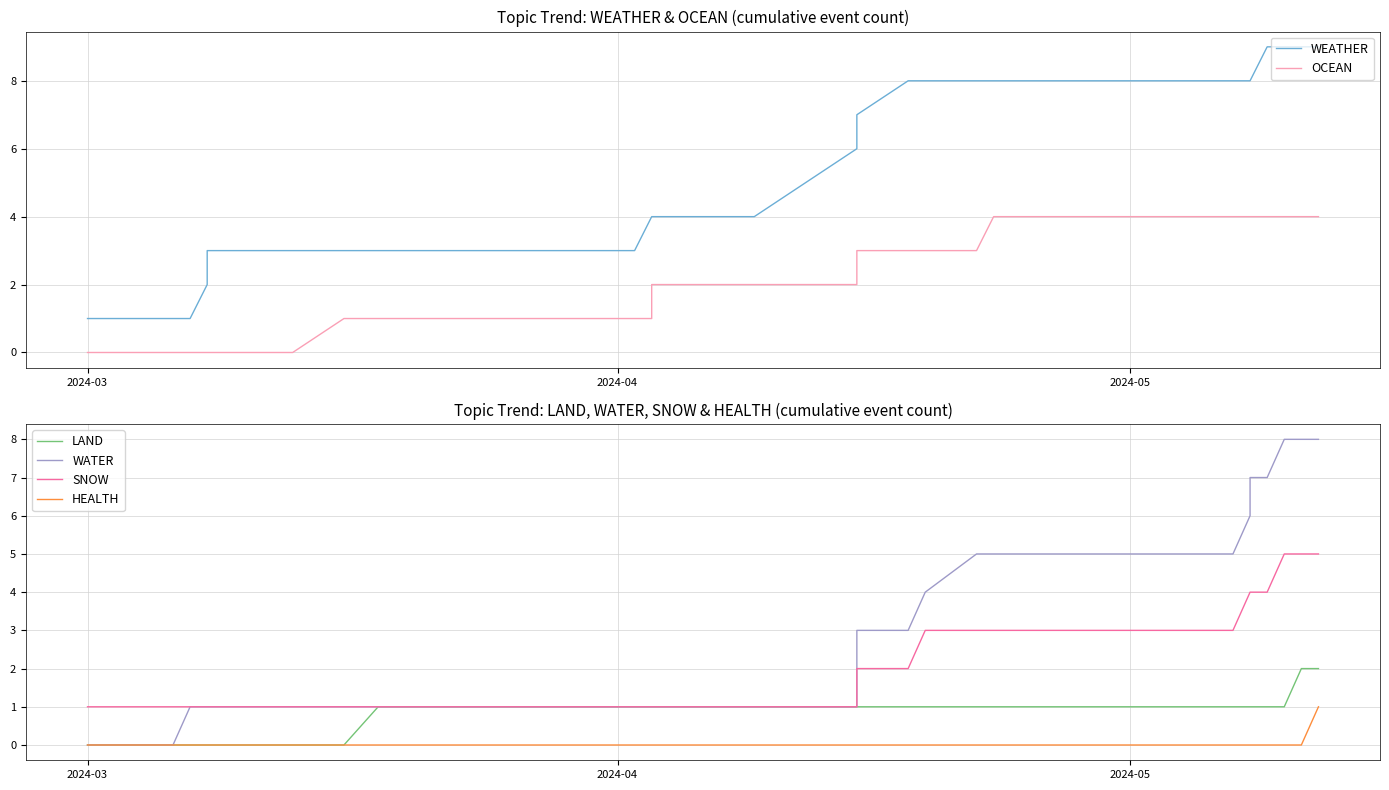

Count the number of data series in this chart.

6